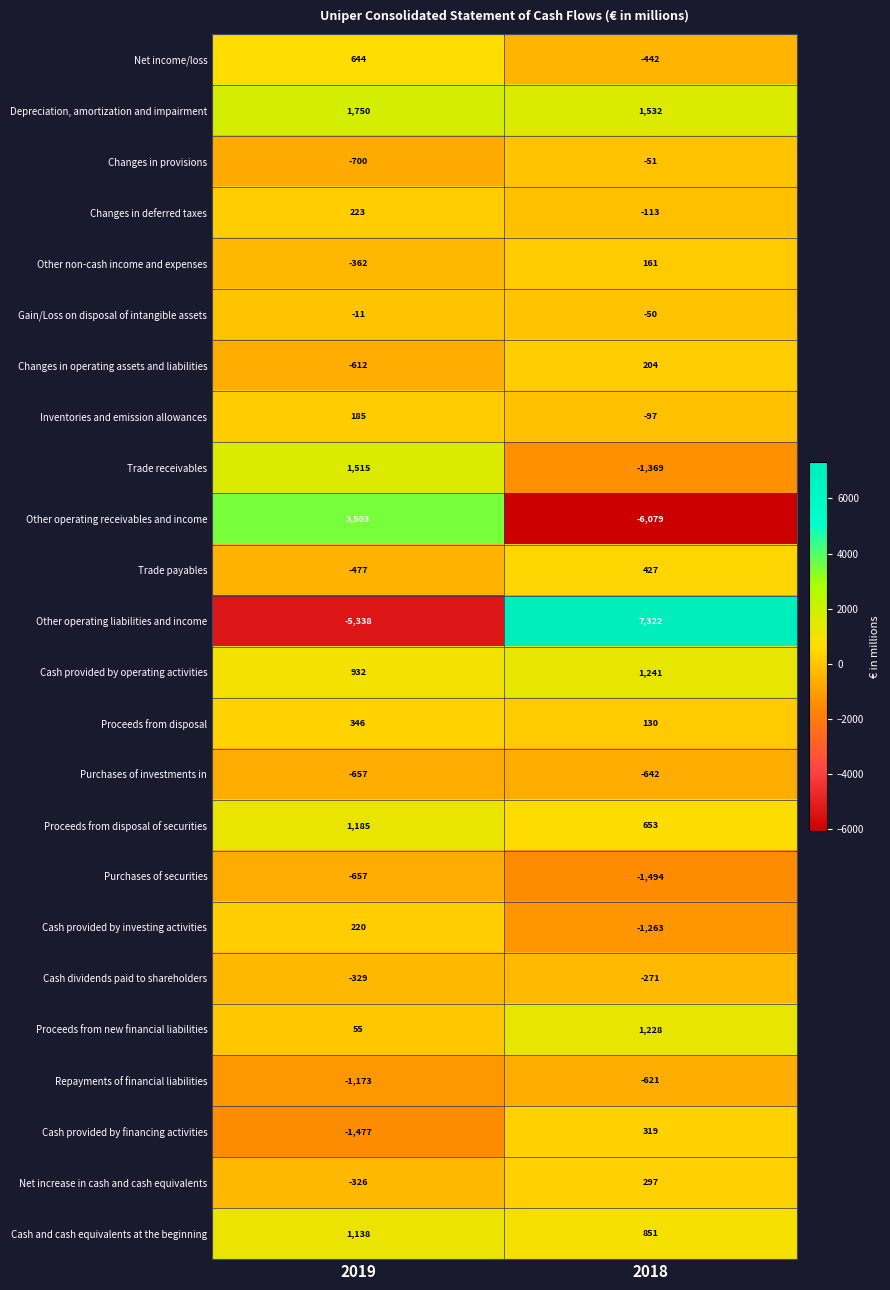

What is the sum of all Purchases of investments in values?

-1299